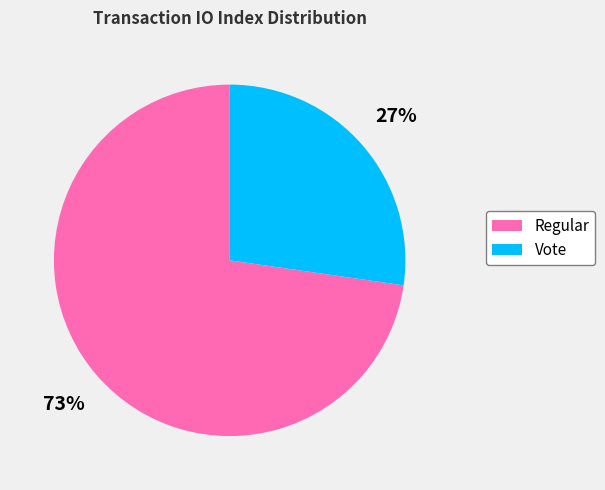

Is there any slice that represents more than half of the pie?

Yes